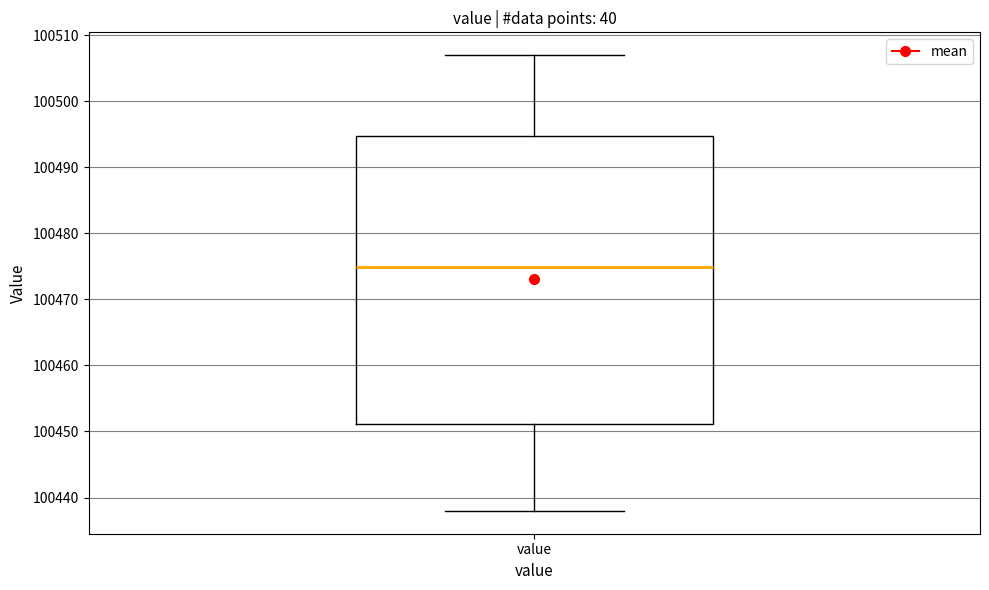

Where does the lower whisker of the box for value end on the y-axis? The values are not printed on the chart, so give them approximately, as read against the axis.

100438